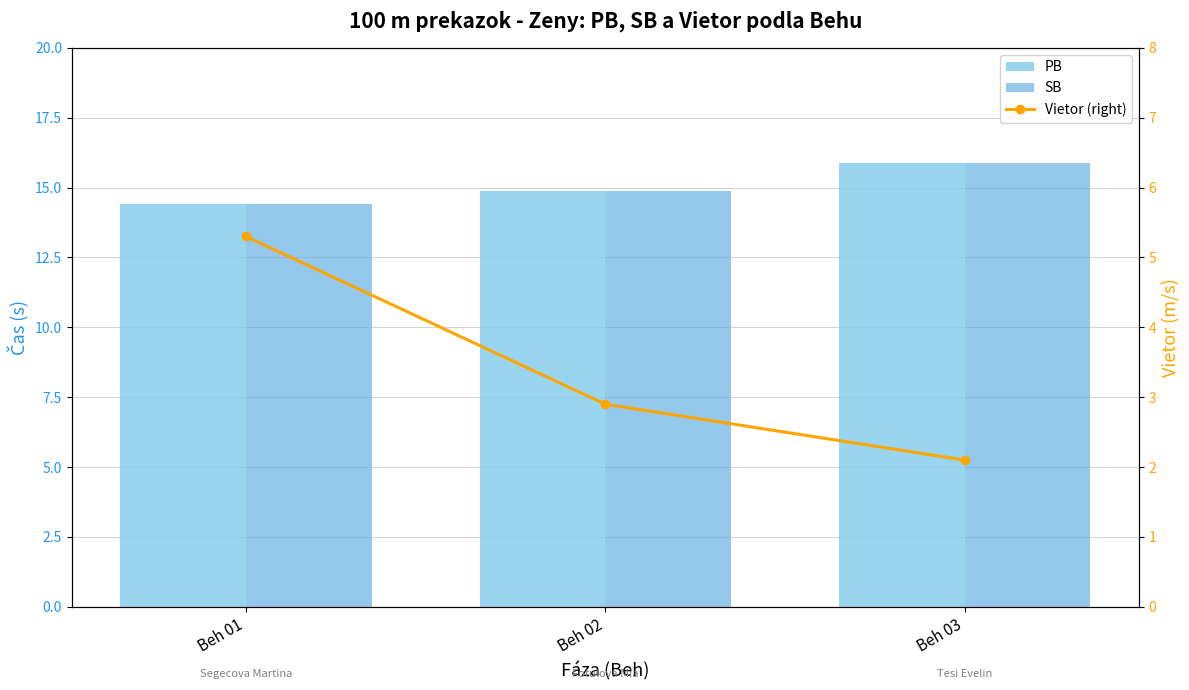

Count the number of data series in this chart.

3